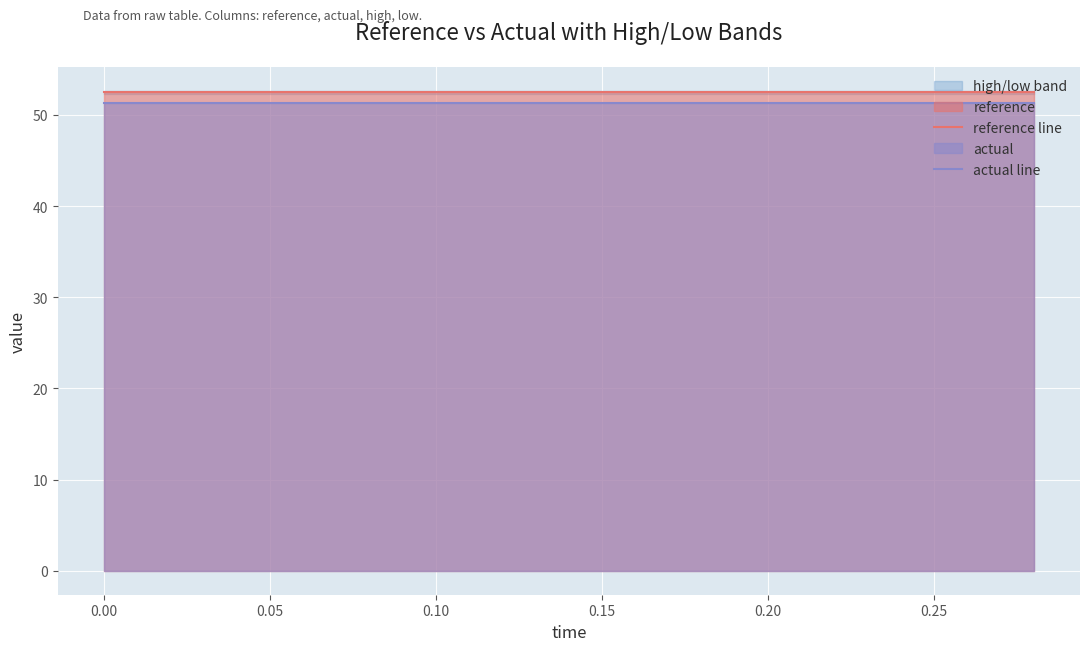

True or false: reference line and actual line intersect in this chart.

False